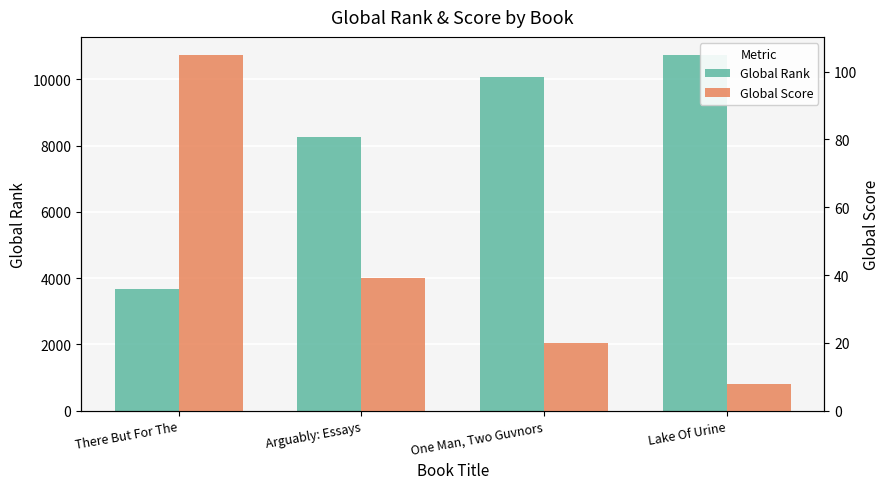

Rank the series at One Man, Two Guvnors from lowest to highest value.

Global Score, Global Rank